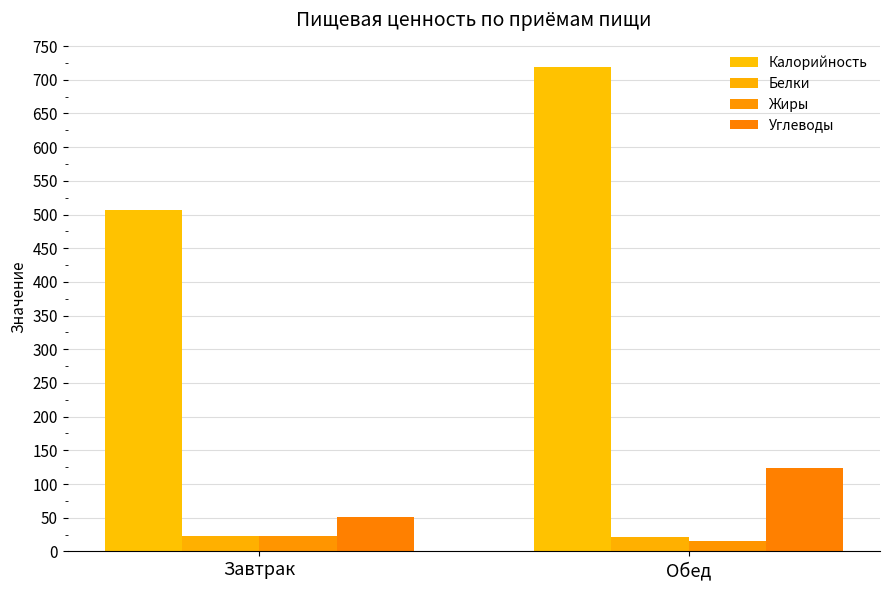

At which label does Жиры first exceed 22?

Завтрак